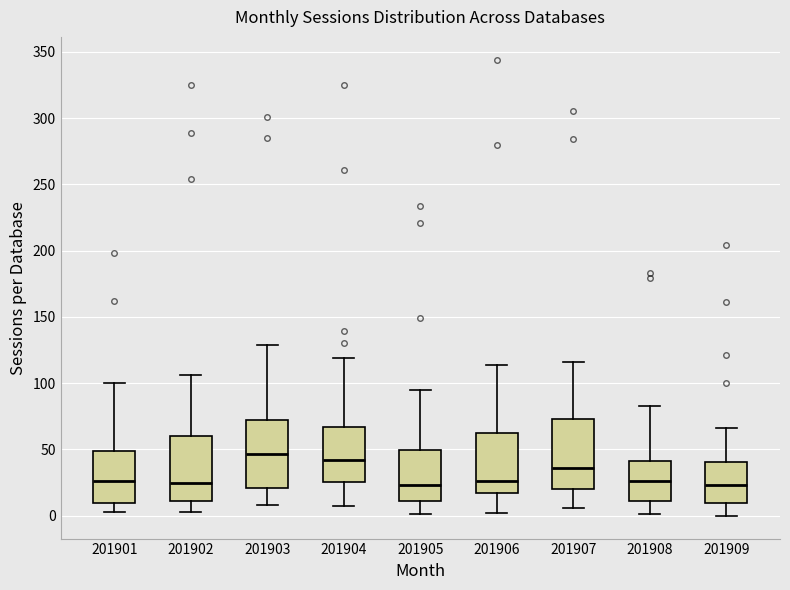

Reading left to right, read every box against the y-axis: the position of its median line, the range the box covers, and the ends of its whiskers. The values are not printed on the chart, so give them approximately, as read against the axis.

201901: median 25, box 10 to 50, whiskers 5 to 100
201902: median 25, box 10 to 60, whiskers 5 to 105
201903: median 45, box 20 to 75, whiskers 10 to 130
201904: median 40, box 25 to 65, whiskers 5 to 120
201905: median 25, box 10 to 50, whiskers 0 to 95
201906: median 25, box 15 to 60, whiskers 0 to 115
201907: median 35, box 20 to 75, whiskers 5 to 115
201908: median 25, box 10 to 40, whiskers 0 to 85
201909: median 25, box 10 to 40, whiskers 0 to 65